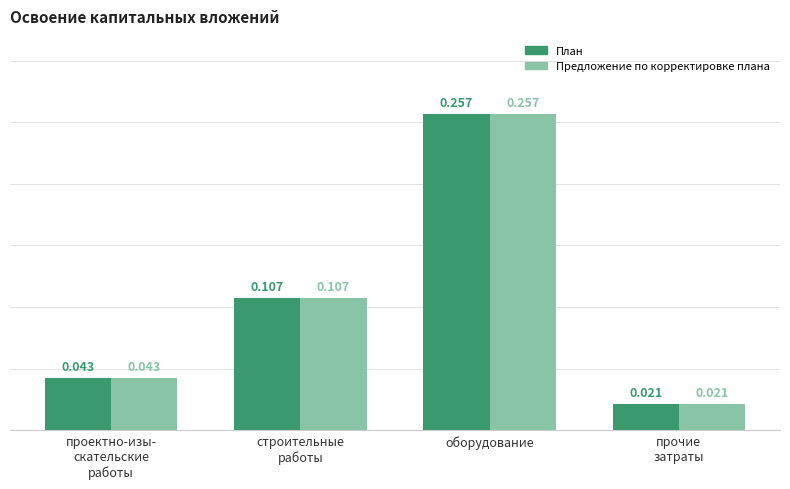

What are all the series names shown in the legend?

План, Предложение по корректировке плана